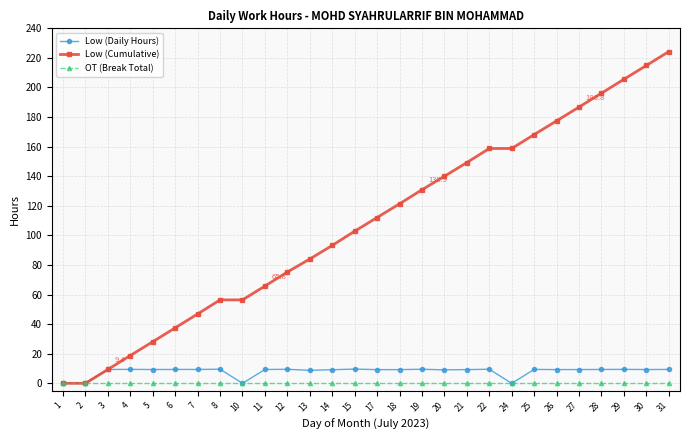

How many categories are shown in the chart?

28